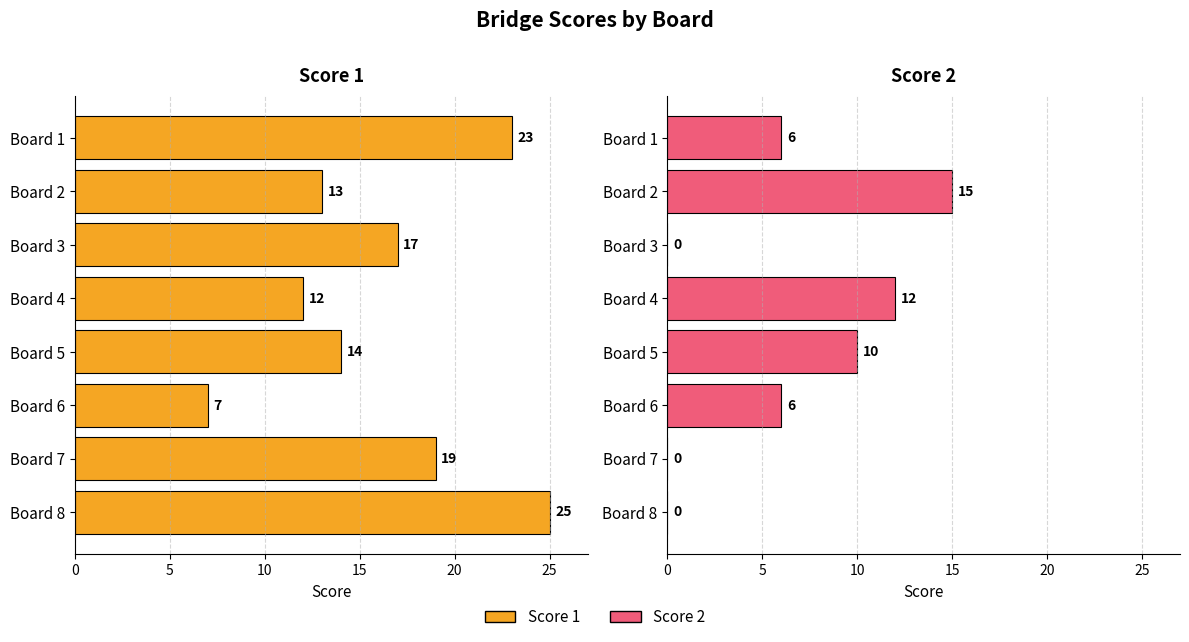

True or false: Score 2 has a value of 15 at Board 5.

False